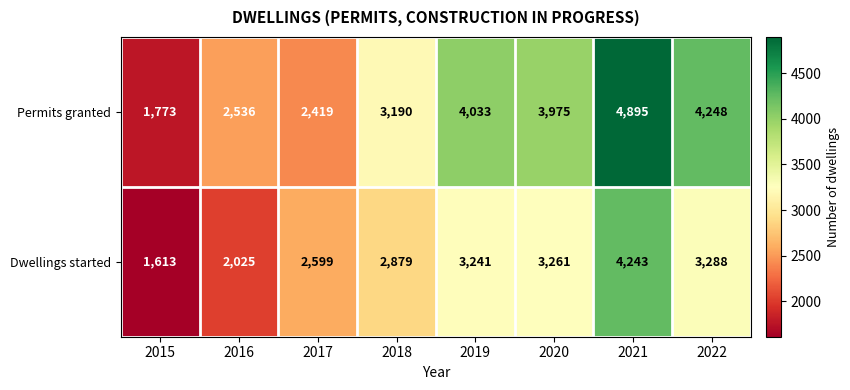

At how many categories does at least one series exceed 3226?

4